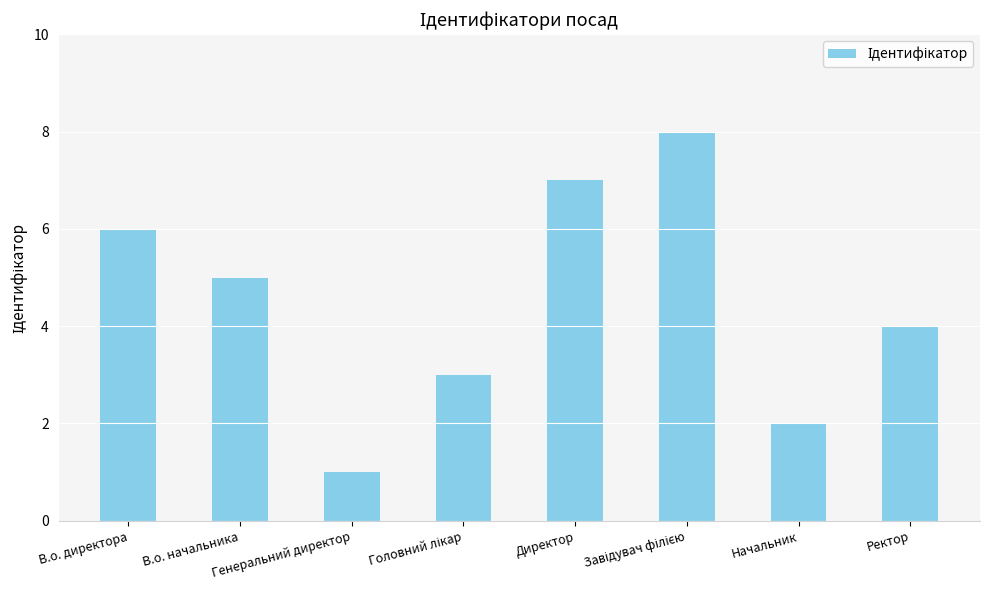

Where does the data first go above 5?

В.о. директора